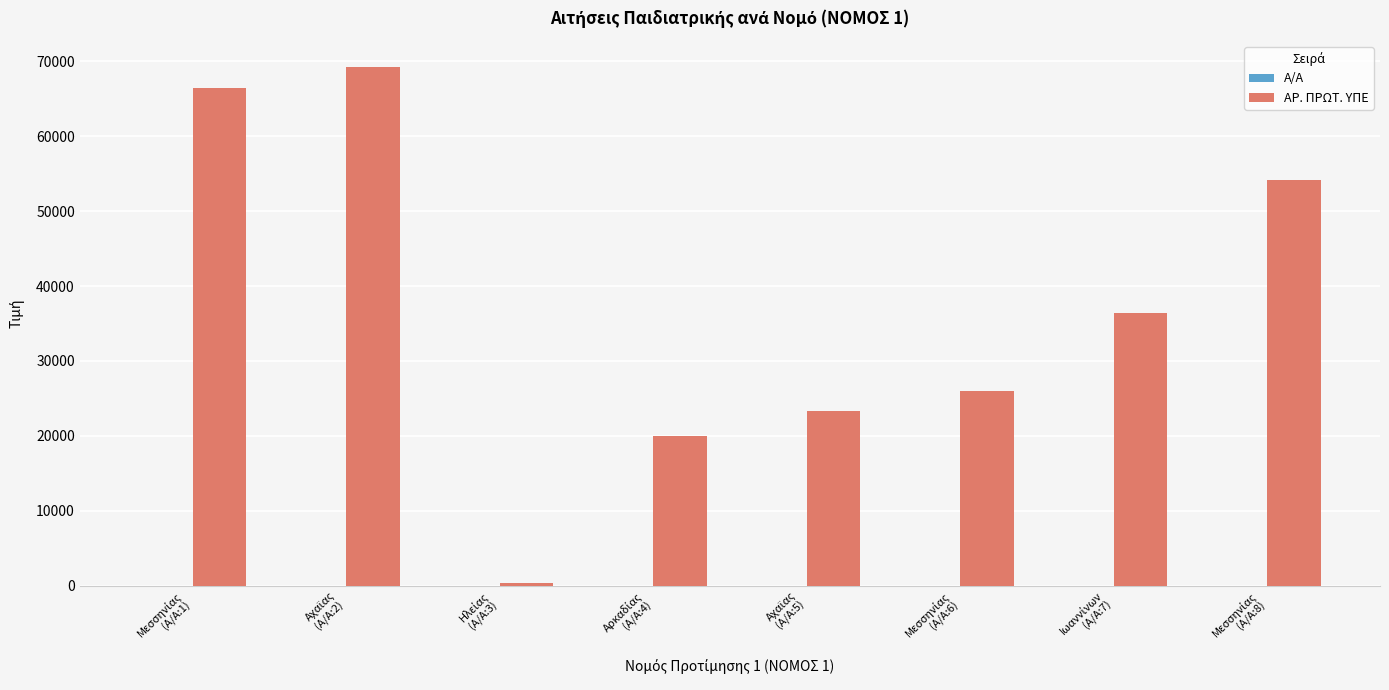

How many data points does each series have?

8